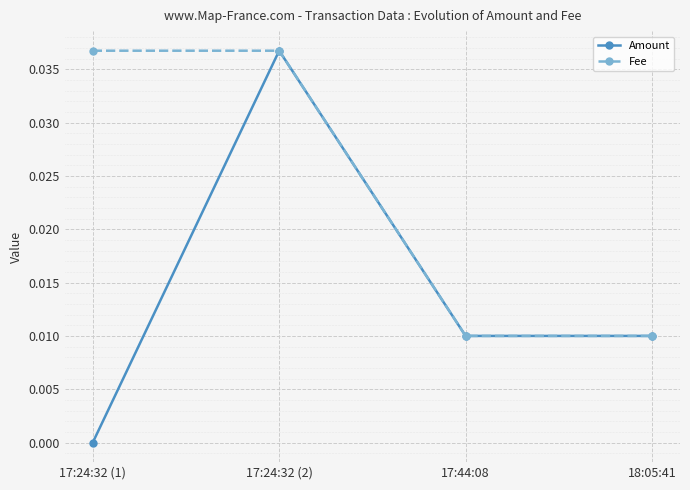

Rank the series by their average value, from lowest to highest.

Amount, Fee